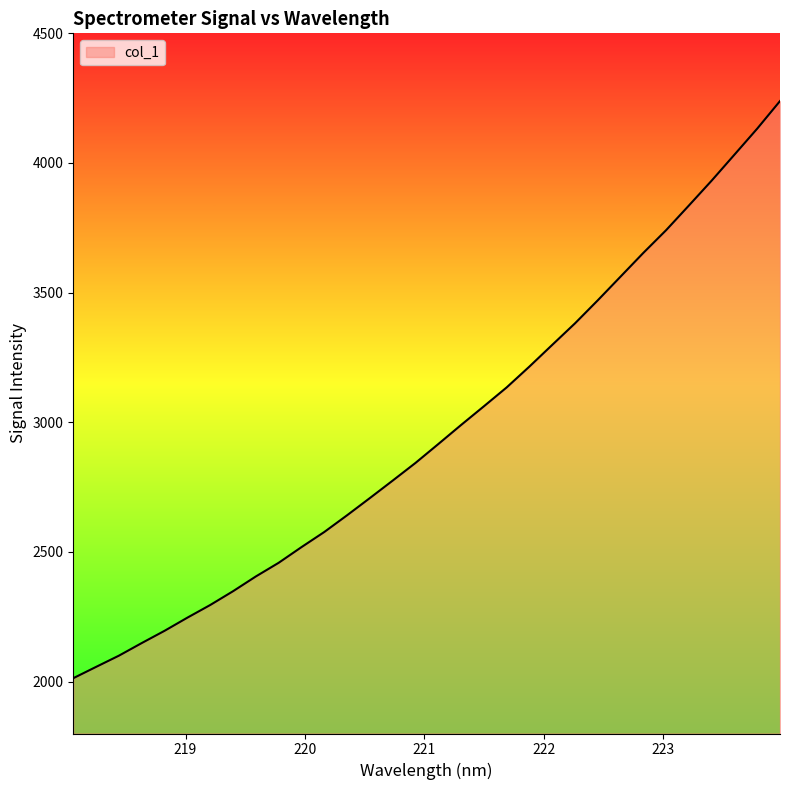

What is the difference between the maximum and minimum values?

2225.6